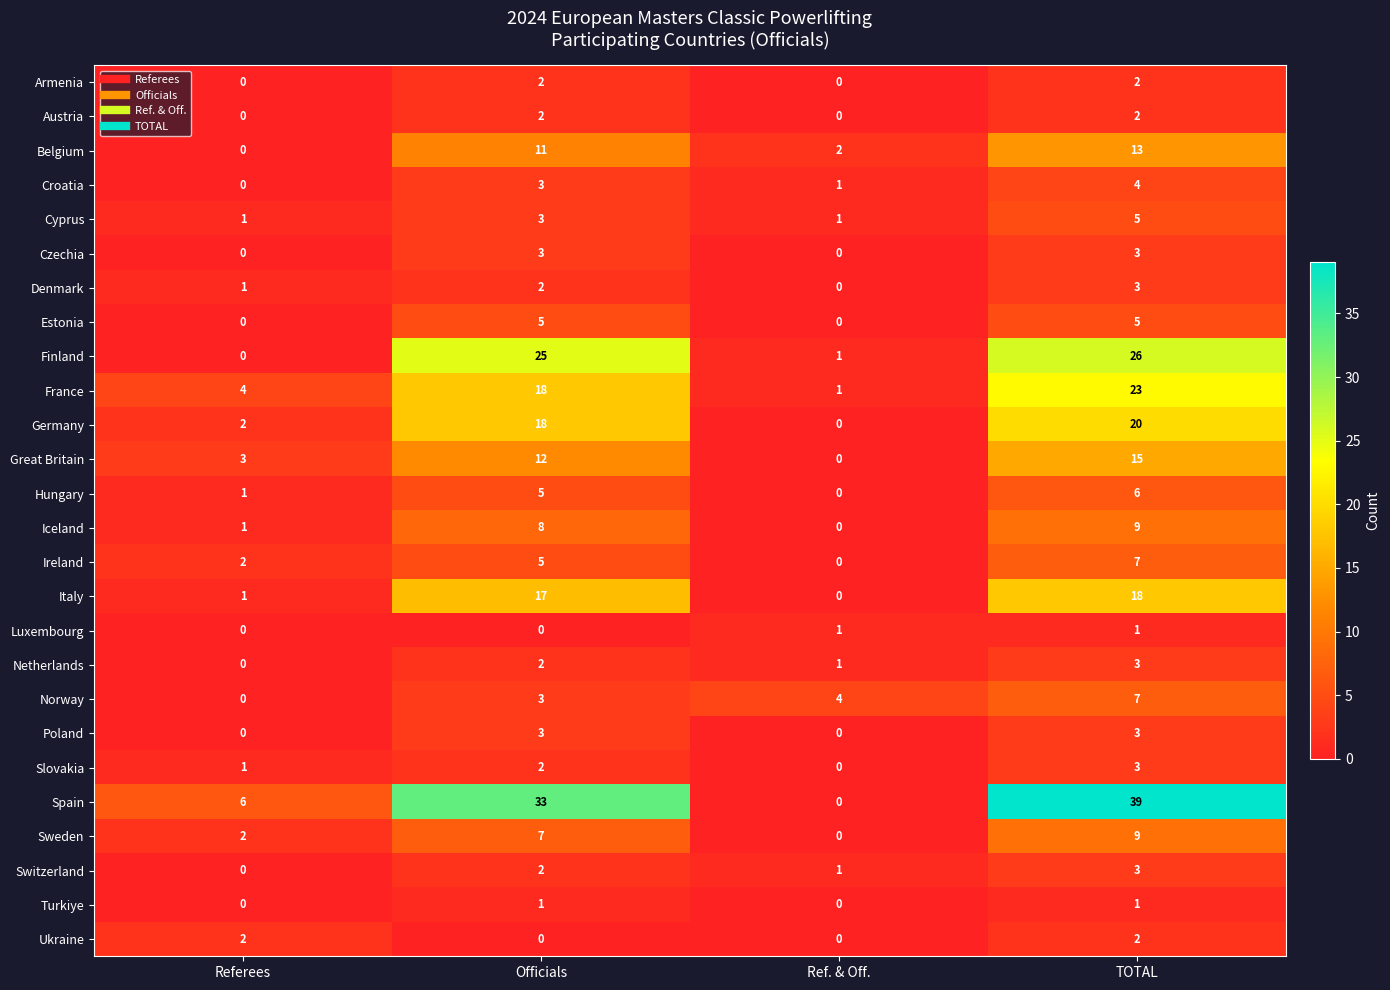

Which series changed the most between Referees and Ref. & Off.?

Spain